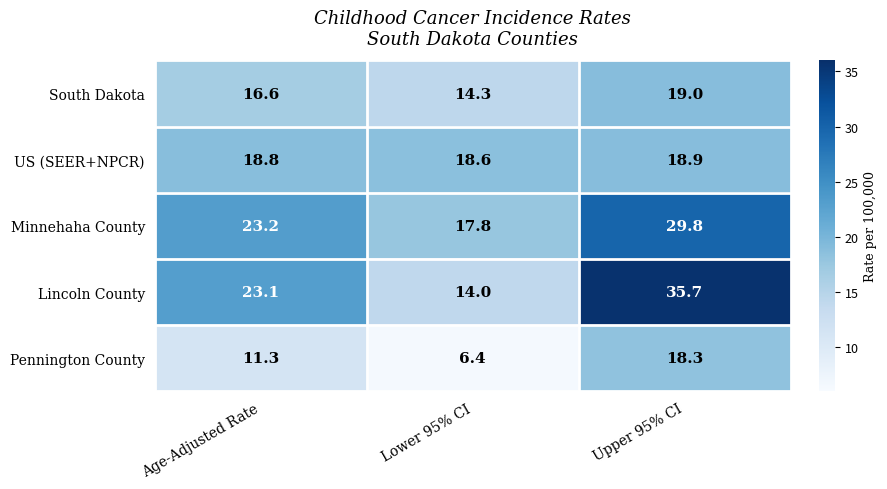

Where does the South Dakota series first go above 16?

Age-Adjusted Rate